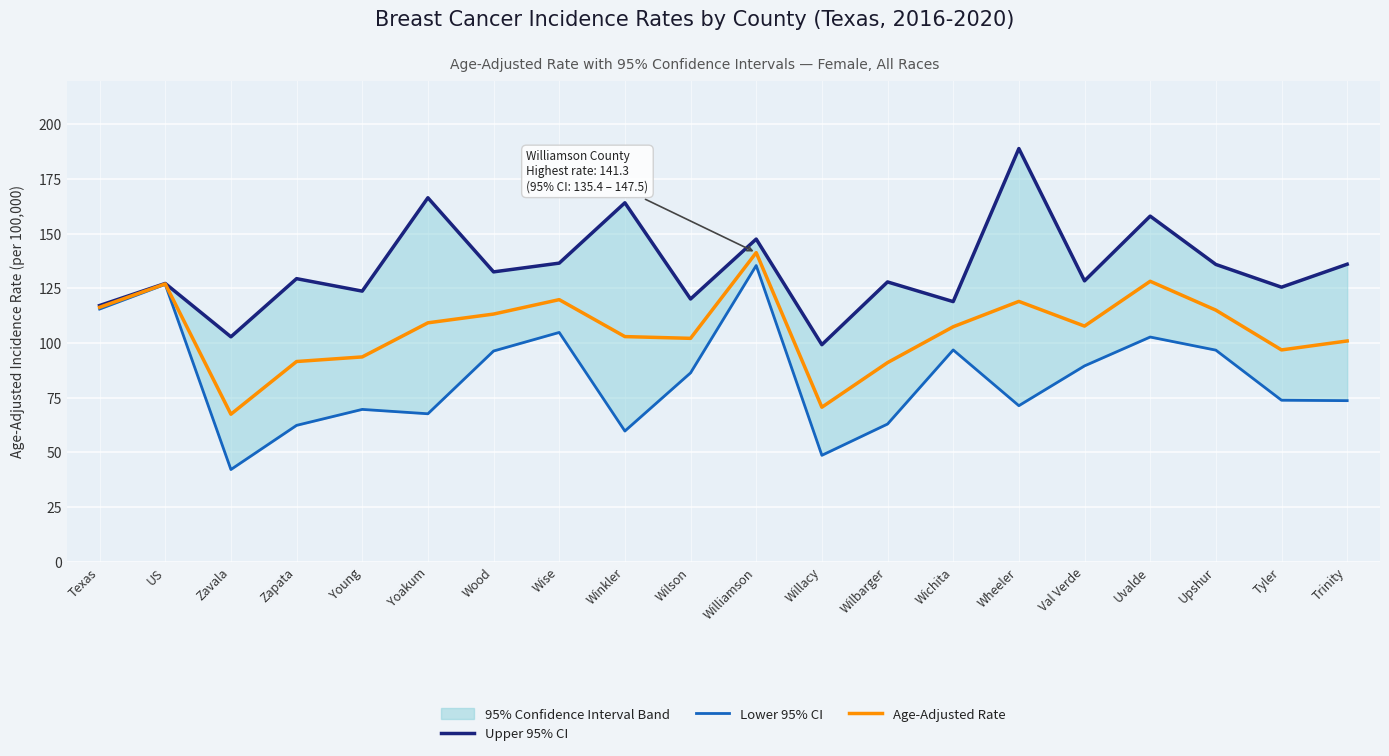

Reading left to right, transcribe all the data shown in this chart.

Upper 95% CI: Texas=117.1	US=127.2	Zavala=102.8	Zapata=129.4	Young=123.7	Yoakum=166.4	Wood=132.5	Wise=136.5	Winkler=164.1	Wilson=120.1	Williamson=147.5	Willacy=99.2	Wilbarger=127.9	Wichita=118.9	Wheeler=188.9	Val Verde=128.4	Uvalde=158.0	Upshur=135.9	Tyler=125.5	Trinity=136.0
Lower 95% CI: Texas=115.5	US=126.8	Zavala=42.1	Zapata=62.3	Young=69.6	Yoakum=67.6	Wood=96.3	Wise=104.8	Winkler=59.7	Wilson=86.3	Williamson=135.4	Willacy=48.6	Wilbarger=62.9	Wichita=96.8	Wheeler=71.3	Val Verde=89.5	Uvalde=102.7	Upshur=96.7	Tyler=73.8	Trinity=73.6
Age-Adjusted Rate: Texas=116.3	US=127.0	Zavala=67.4	Zapata=91.5	Young=93.6	Yoakum=109.2	Wood=113.2	Wise=119.8	Winkler=102.9	Wilson=102.1	Williamson=141.3	Willacy=70.6	Wilbarger=91.0	Wichita=107.4	Wheeler=119.0	Val Verde=107.7	Uvalde=128.2	Upshur=115.0	Tyler=96.8	Trinity=100.9